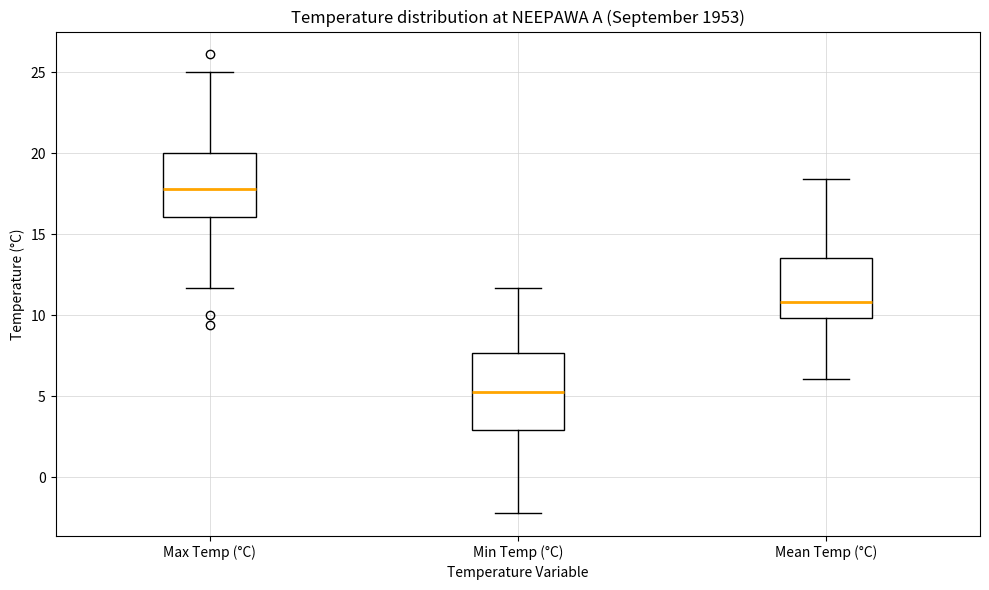

Comparing the boxes themselves (not the whiskers), which one is the tallest?

Min Temp (°C)